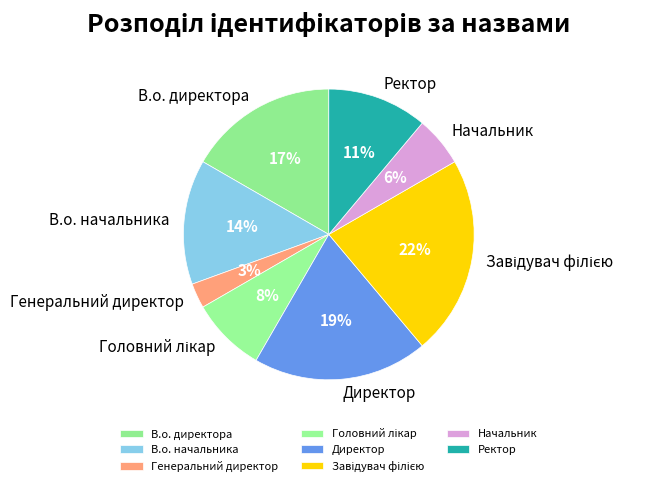

Does any single category account for the majority?

No